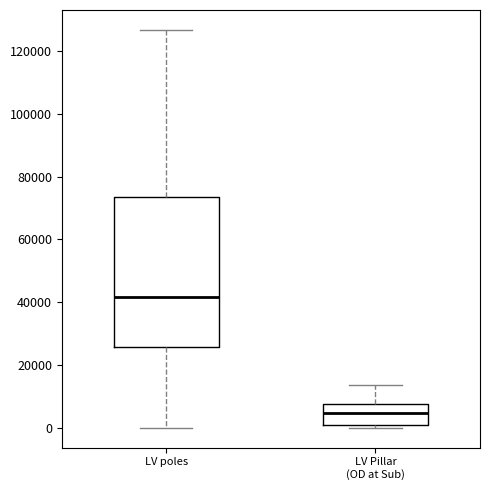

Which box is the tallest, from its lower edge to its upper edge?

LV poles